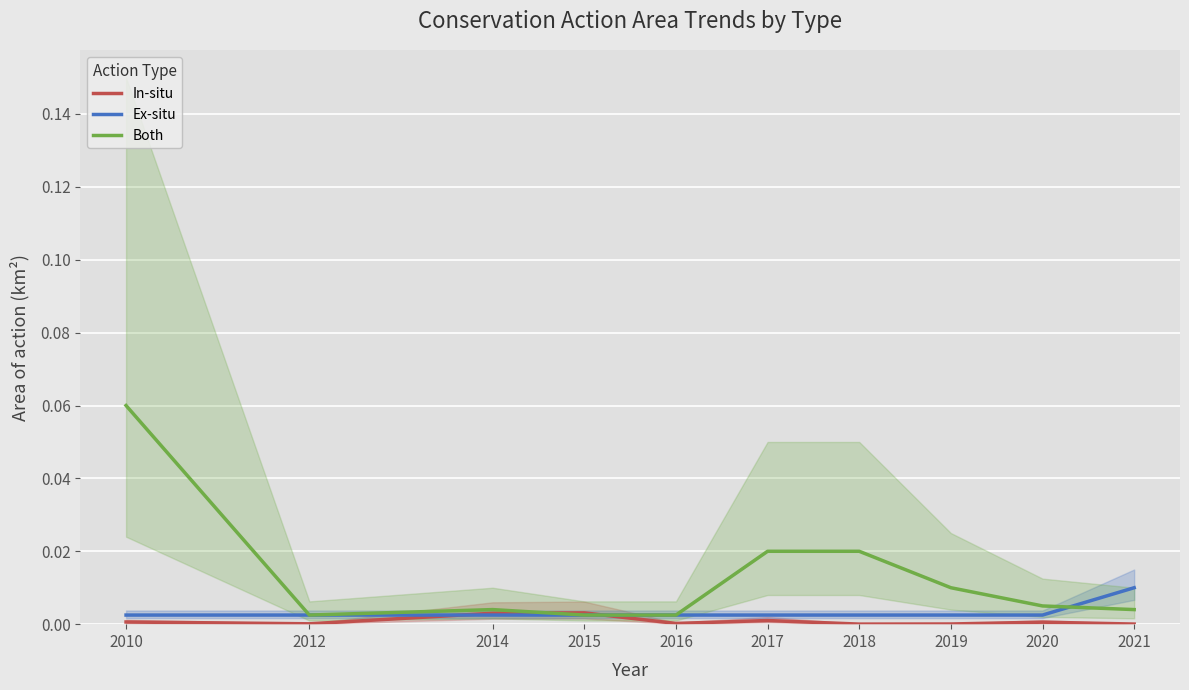

Is it true that In-situ equals 0.0 at 2016?

False